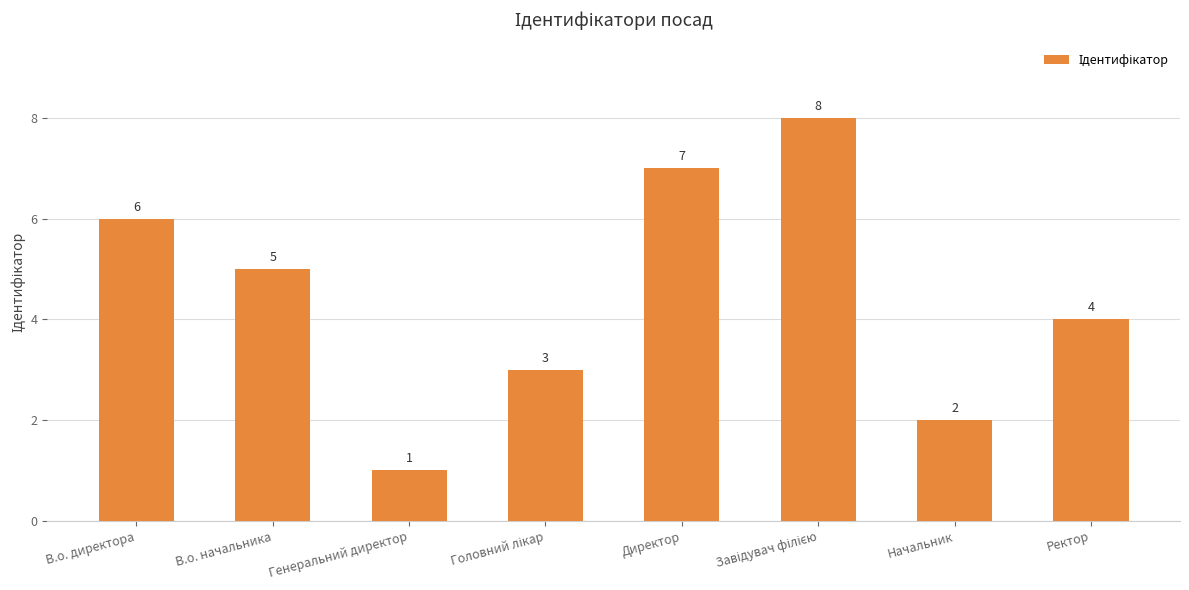

What position from the right is Директор?

4